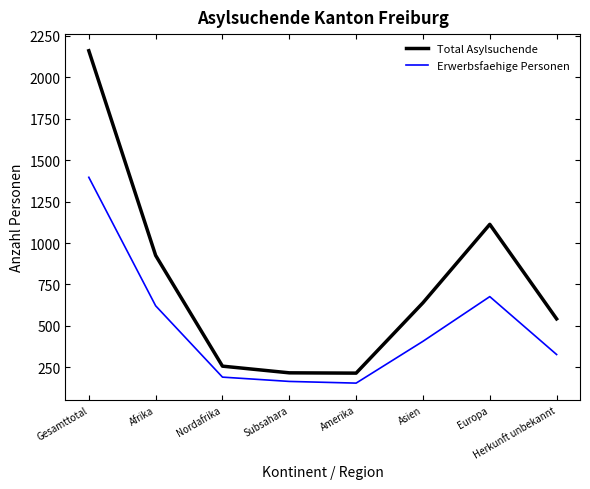

True or false: Total Asylsuchende and Erwerbsfaehige Personen cross at least once.

False